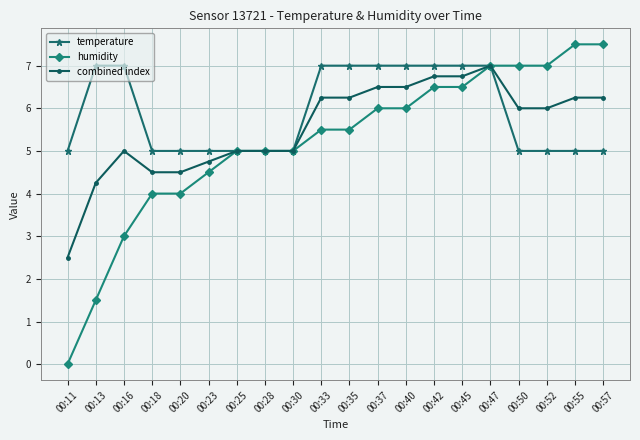

Rank the series by their average value, from highest to lowest.

temperature, combined index, humidity